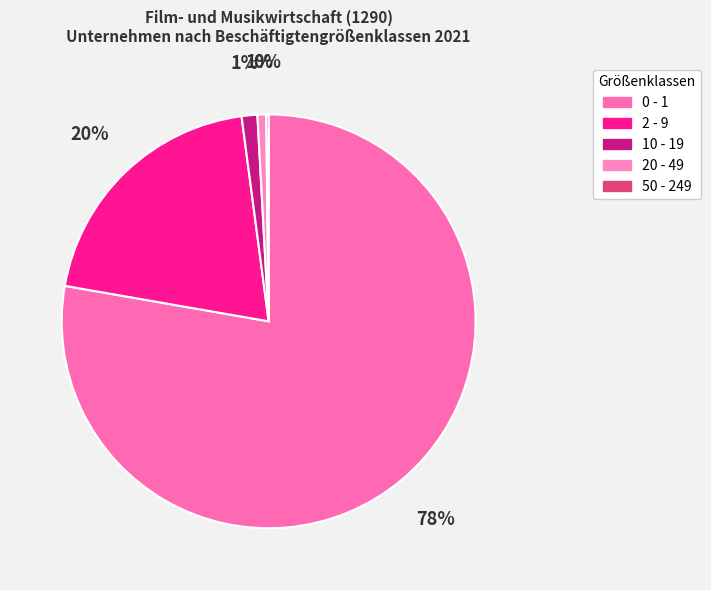

What portion of the pie excludes 20 - 49?

99.3%